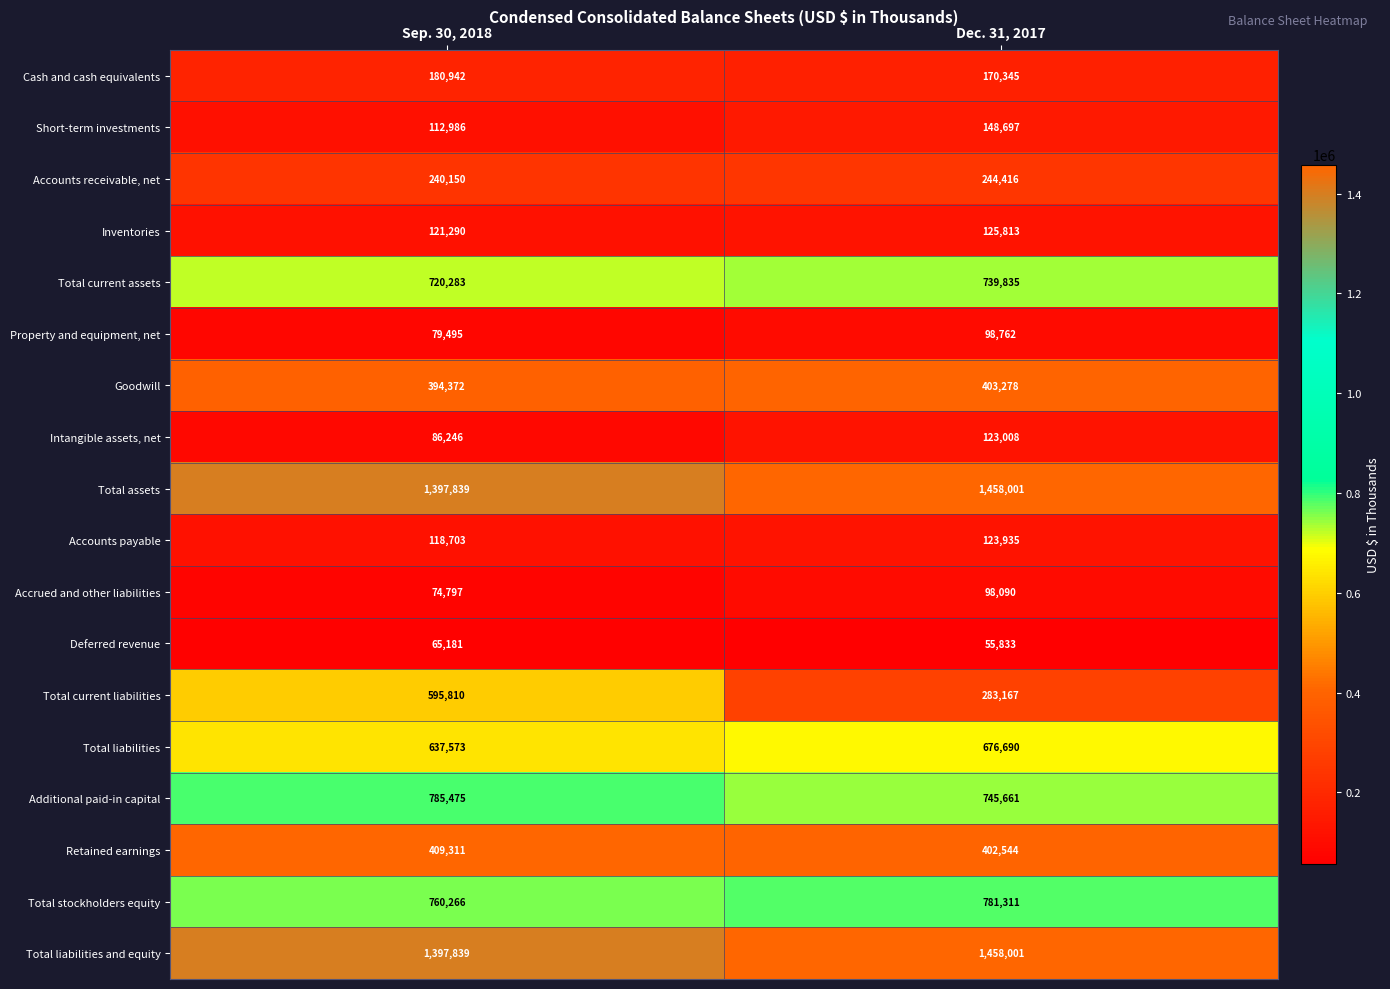

What is the difference between the Total current assets values at Dec. 31, 2017 and Sep. 30, 2018?

19552